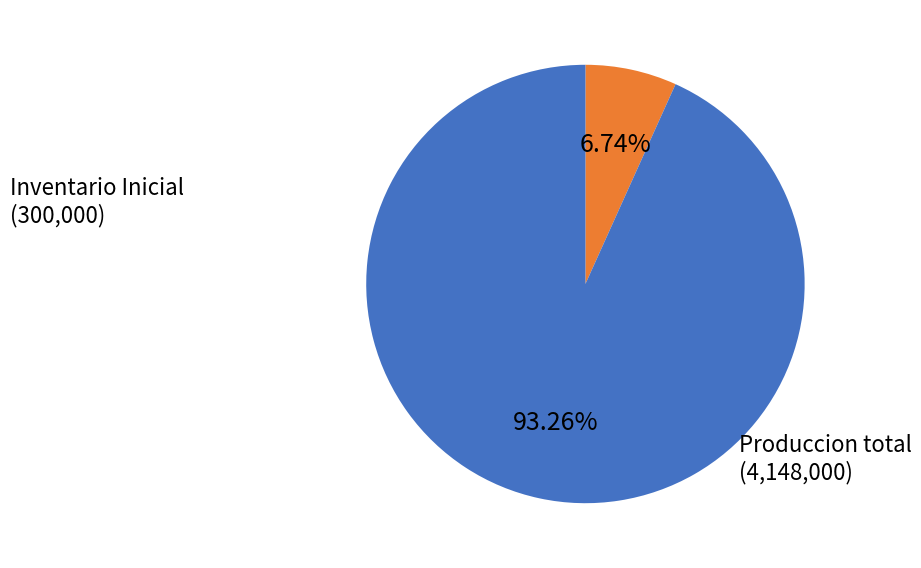

Is there any slice that represents more than half of the pie?

Yes